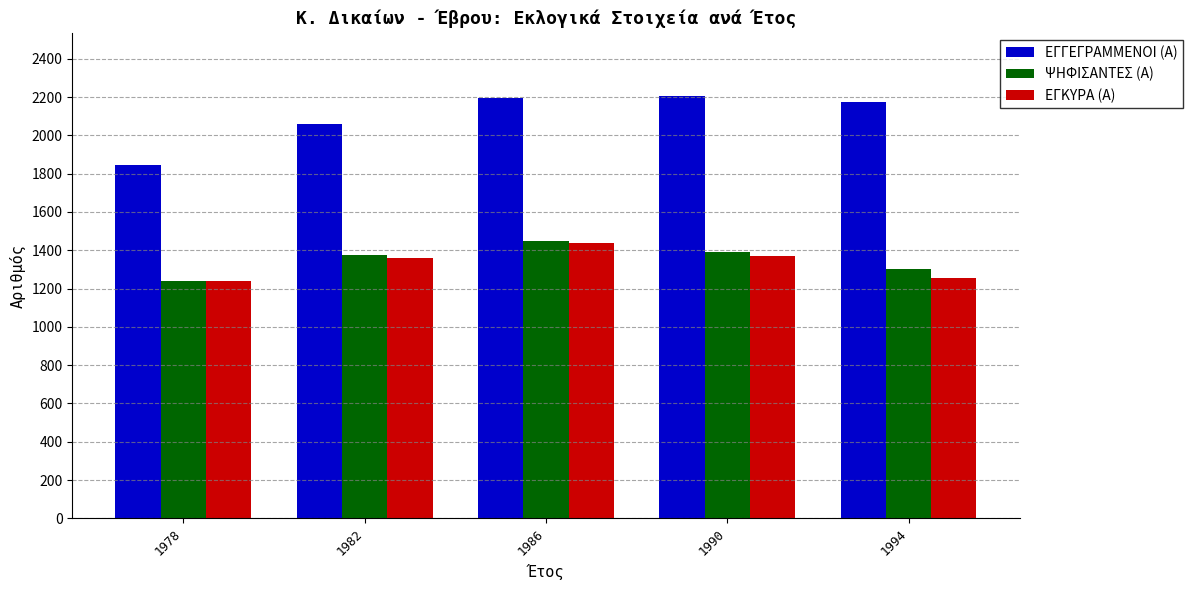

Is the value of ΕΓΓΕΓΡΑΜΜΕΝΟΙ (Α) at 1994 greater than the value of ΨΗΦΙΣΑΝΤΕΣ (Α) at 1978?

Yes